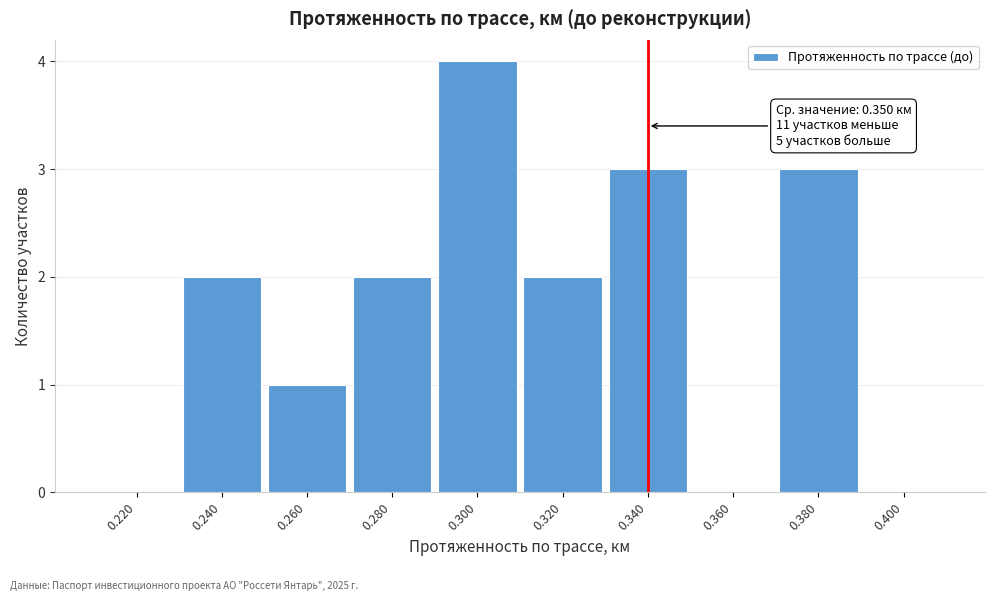

Reading left to right, what are all the values shown in this chart?

0.220=0	0.240=2	0.260=1	0.280=2	0.300=4	0.320=2	0.340=3	0.360=0	0.380=3	0.400=0